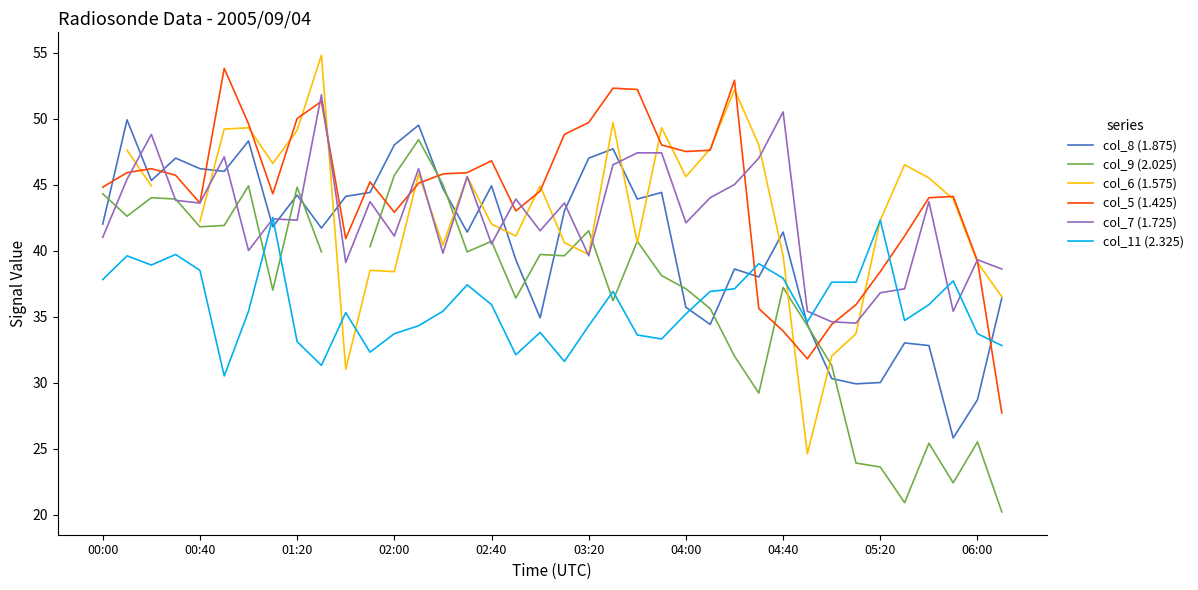

How many times do col_5 (1.425) and col_7 (1.725) cross each other?

11